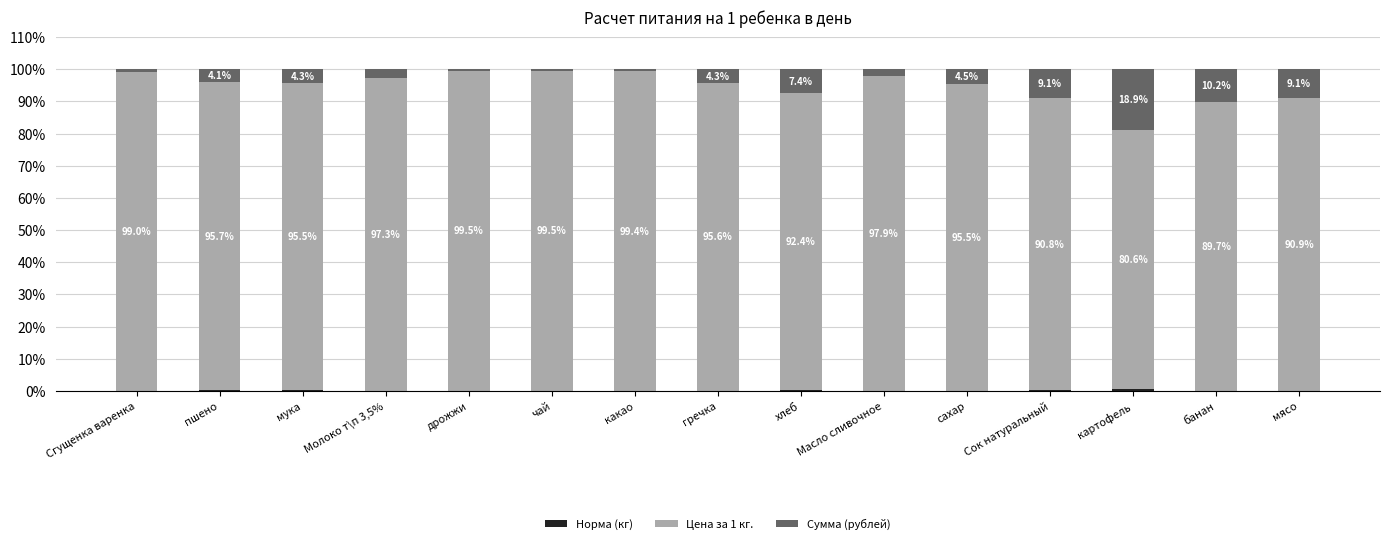

What is the total value across all series at картофель?

100.0